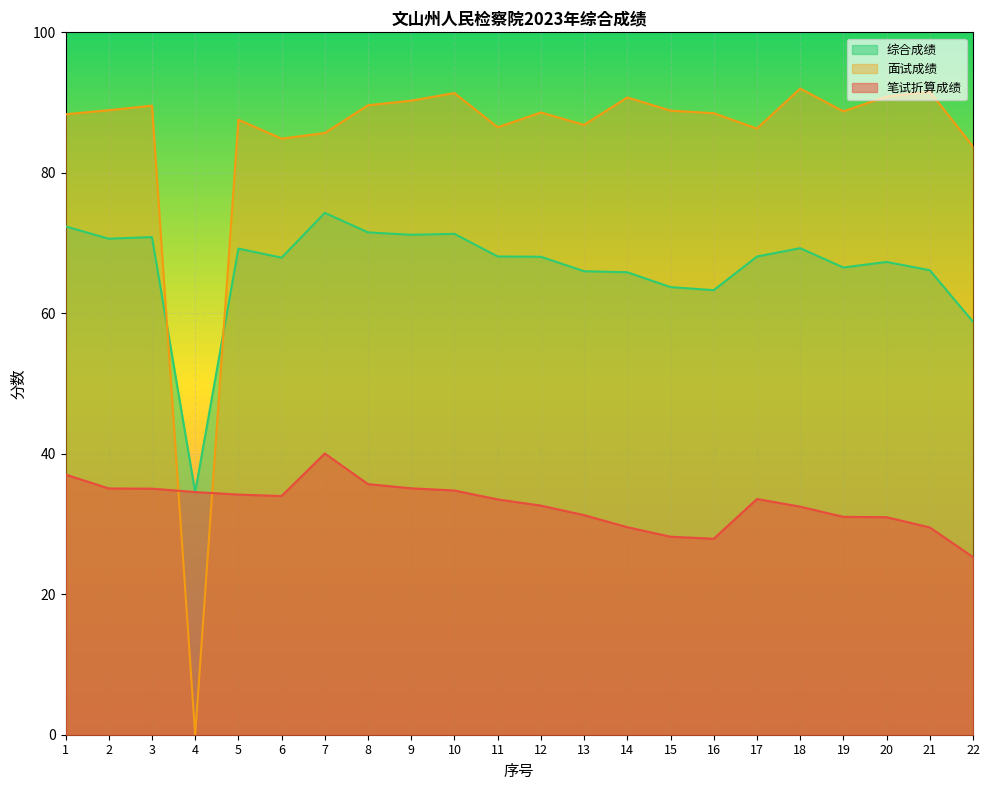

At which label is 综合成绩 closest to 54?

22